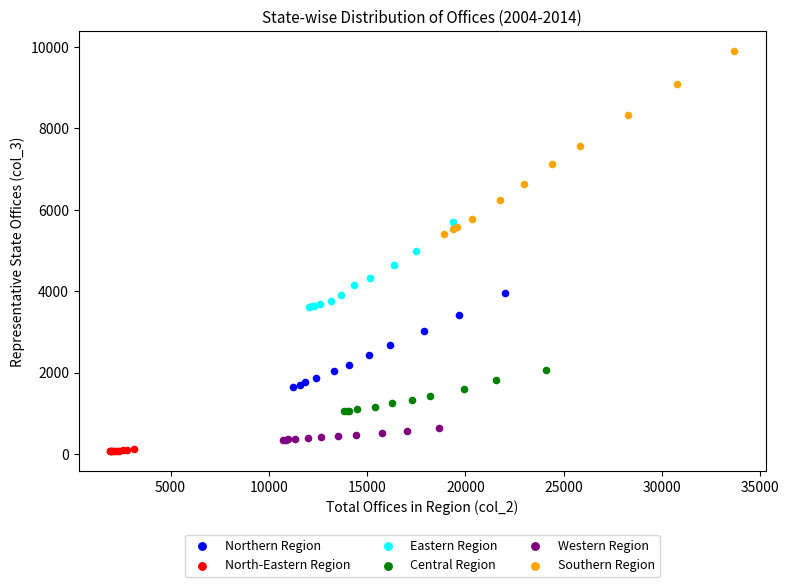

Which series reaches the maximum Y coordinate?

Southern Region